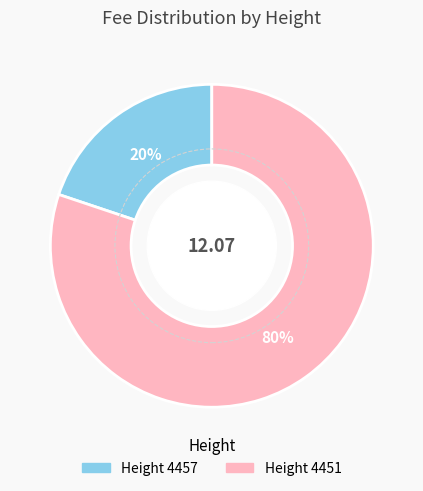

Is there a majority slice in this chart?

Yes